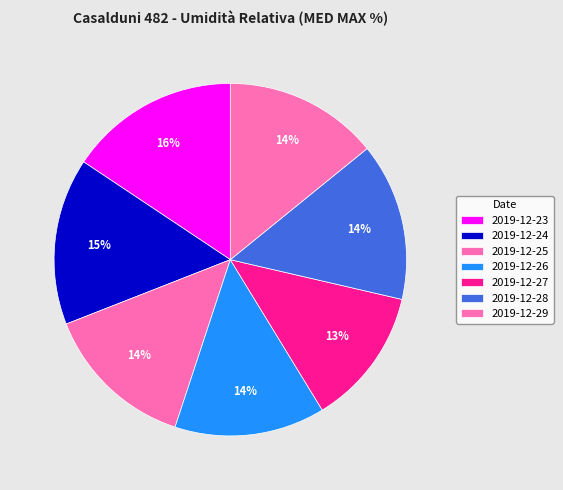

How many slices are in this pie chart?

7